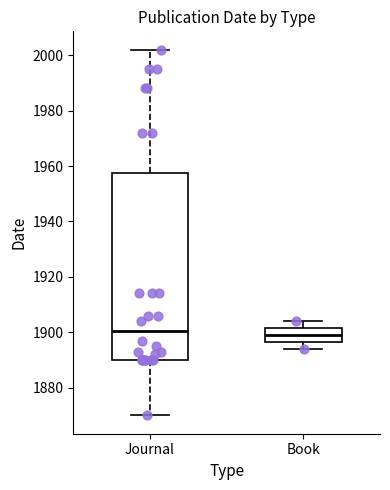

Which box is the tallest, from its lower edge to its upper edge?

Journal